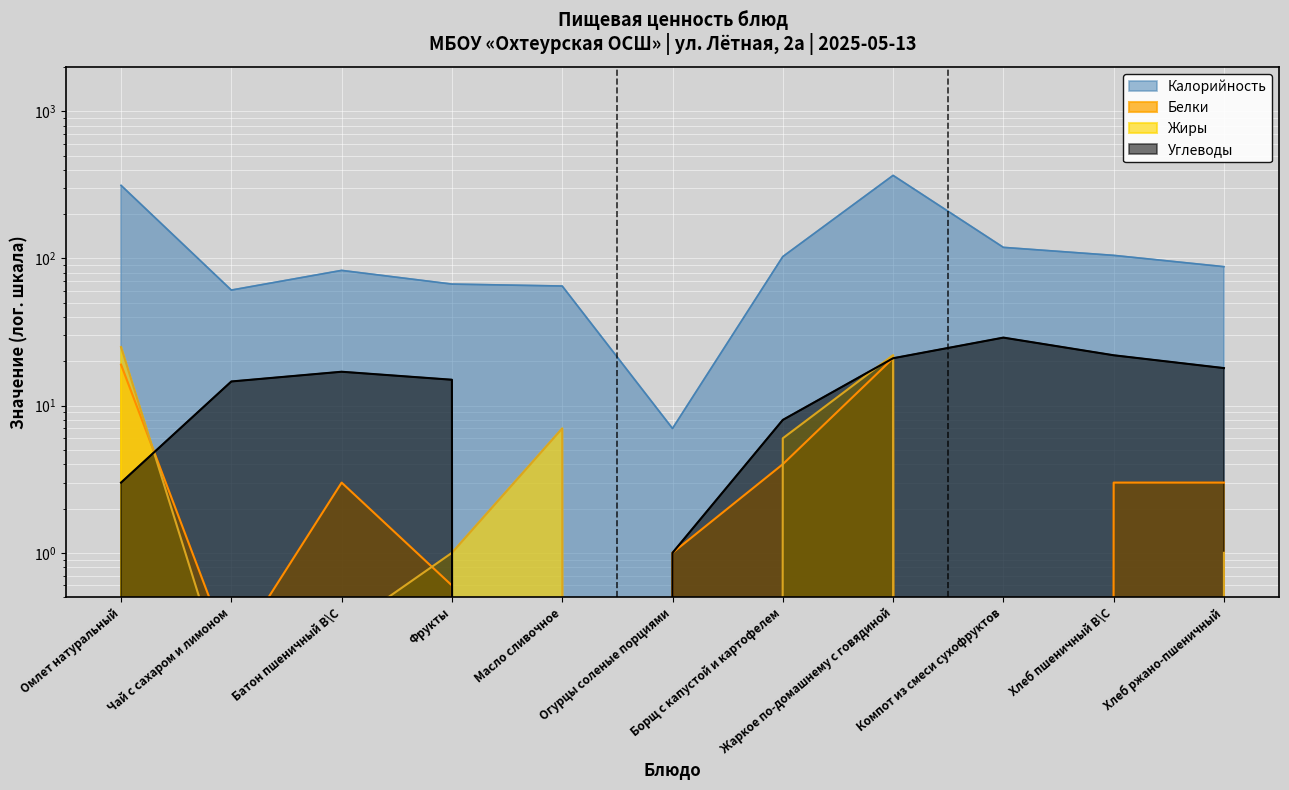

Does the chart display data point markers on the line(s)?

No